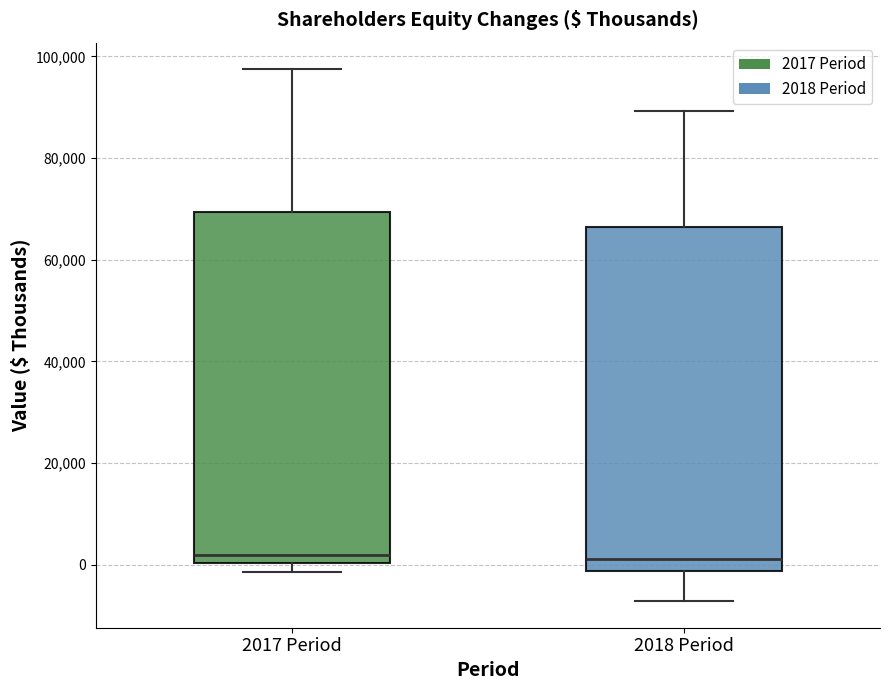

Reading left to right, transcribe this box plot: for each box, give where its median line is, the range the box spans, and where its two whiskers end, as read against the y-axis. The values are not printed on the chart, so give them approximately, as read against the axis.

2017 Period: median 2000, box 0 to 70000, whiskers -2000 to 98000
2018 Period: median 2000, box -2000 to 66000, whiskers -8000 to 90000